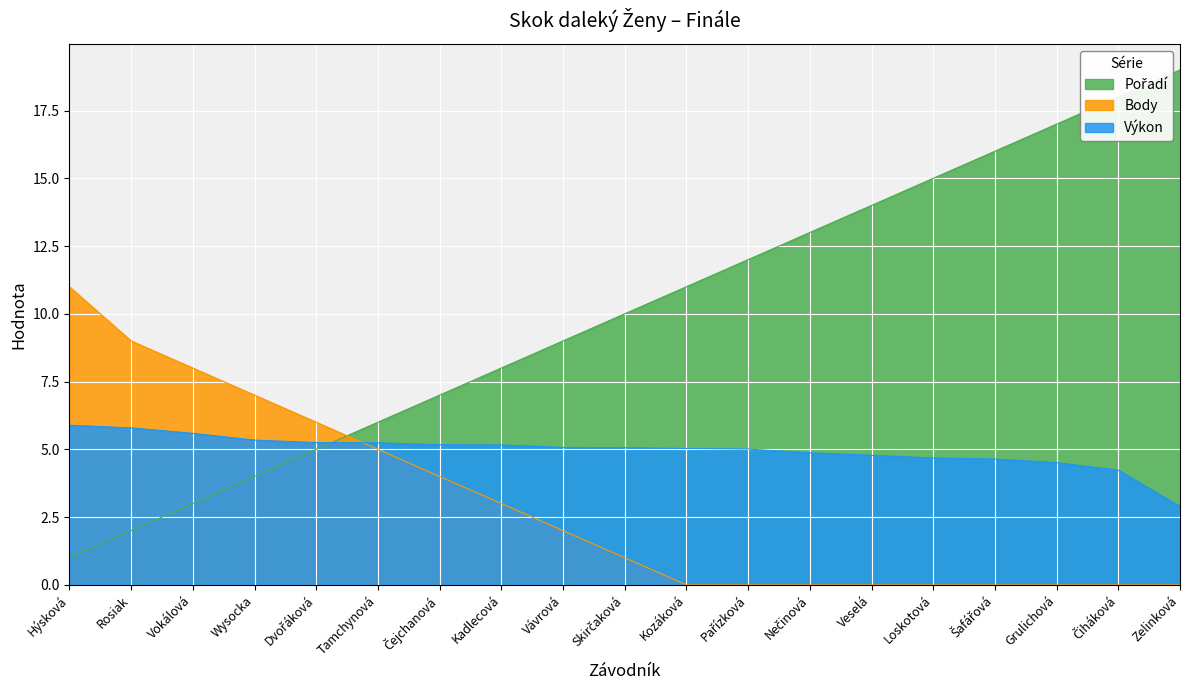

At which category is the sum across all series the highest?

Čiháková